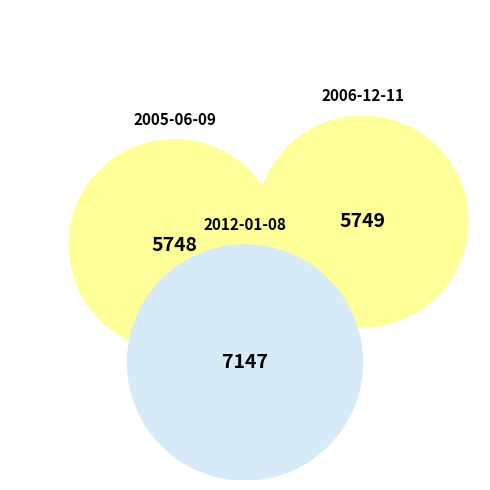

Is it true that 2012-01-08 is 38% of the pie?

True